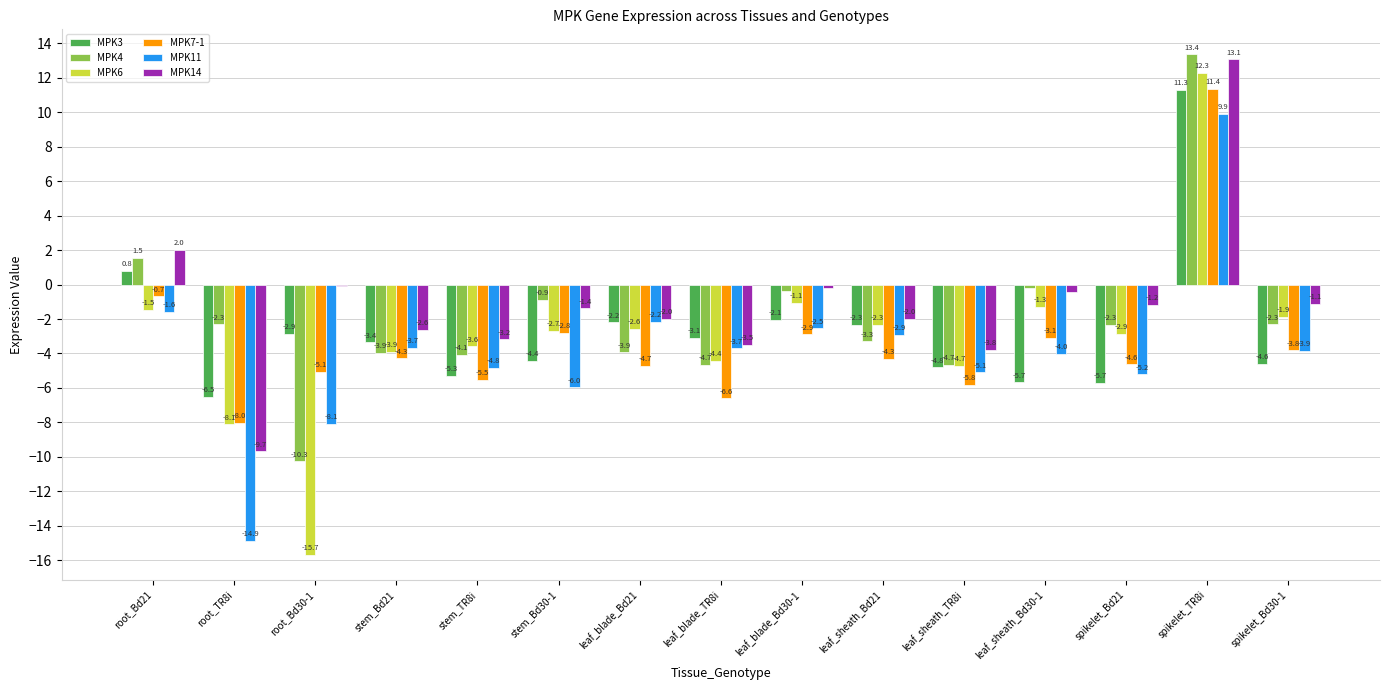

How many bars are there in total?

90